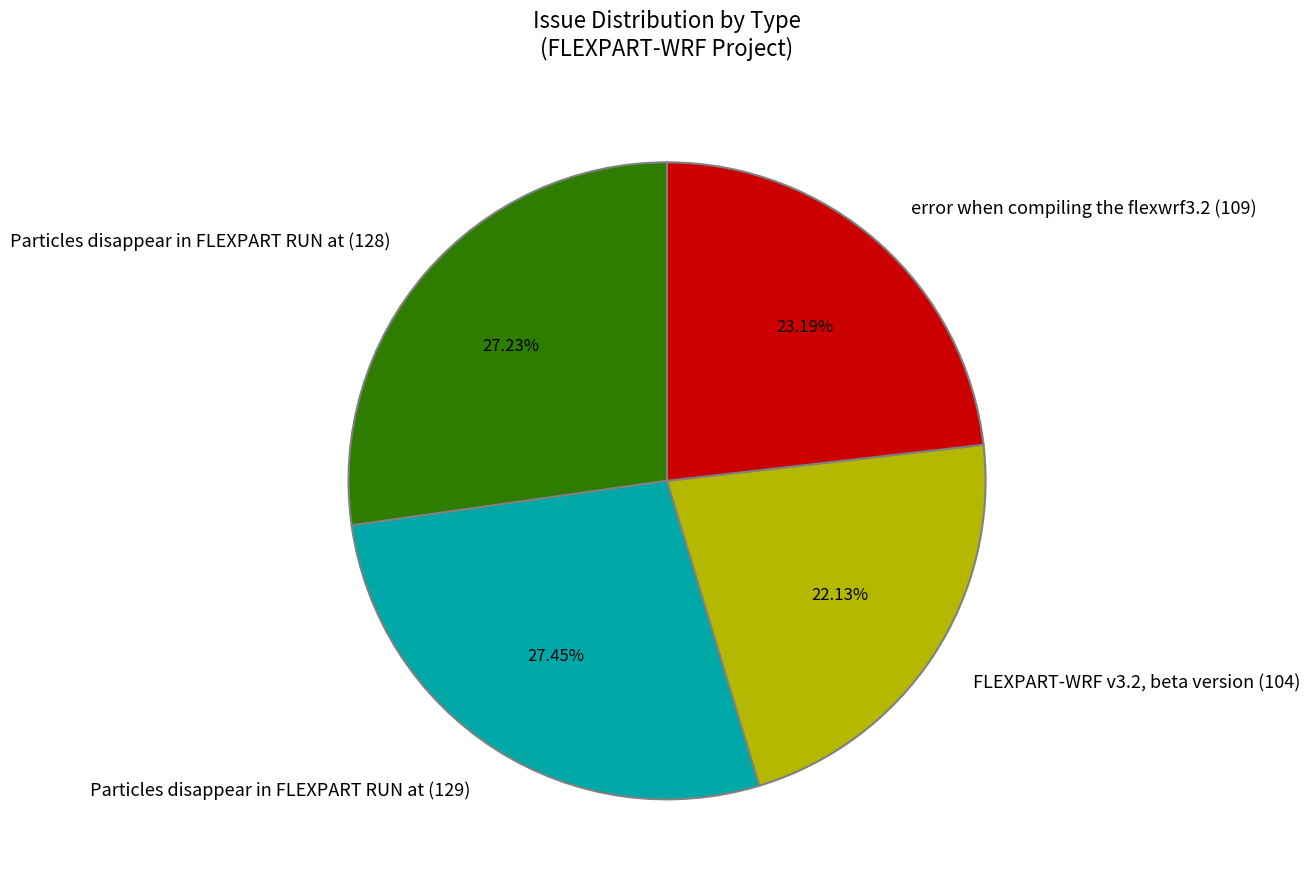

What is the ratio of the value at Particles disappear in FLEXPART RUN at (128) to the value at Particles disappear in FLEXPART RUN at (129)?

1.0